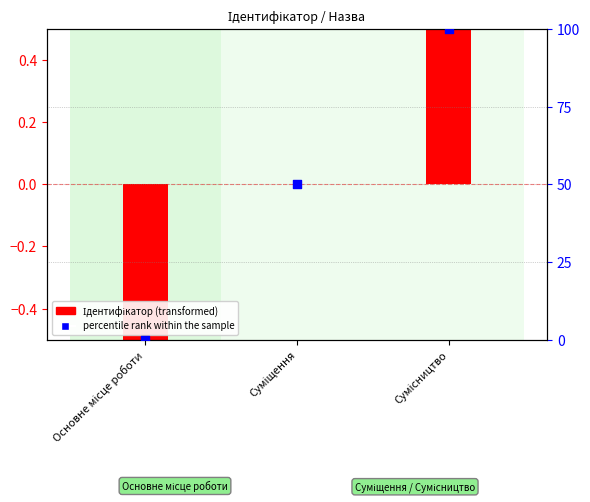

Which series has the largest total across all categories?

percentile rank within the sample